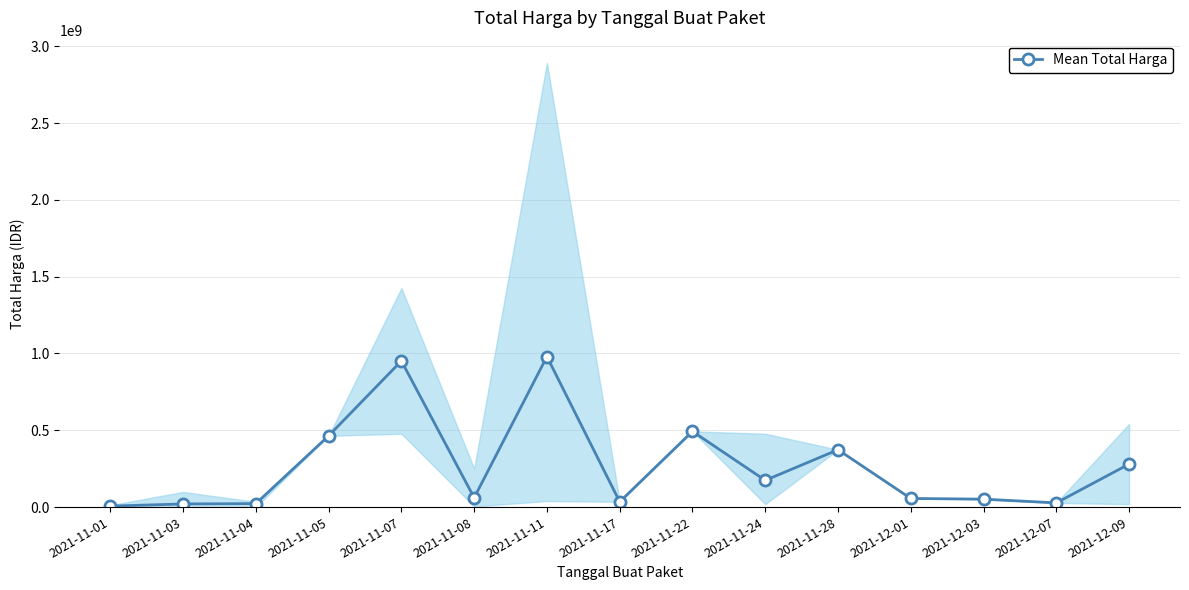

Reading right to left, what are all the values shown in this chart?

2021-12-09=279985500	2021-12-07=27412000	2021-12-03=51601000	2021-12-01=56152800	2021-11-28=373404000	2021-11-24=174157900	2021-11-22=493000000	2021-11-17=34292000	2021-11-11=979821080	2021-11-08=60697560	2021-11-07=951733950	2021-11-05=464002100	2021-11-04=22673769	2021-11-03=20293545	2021-11-01=6393750